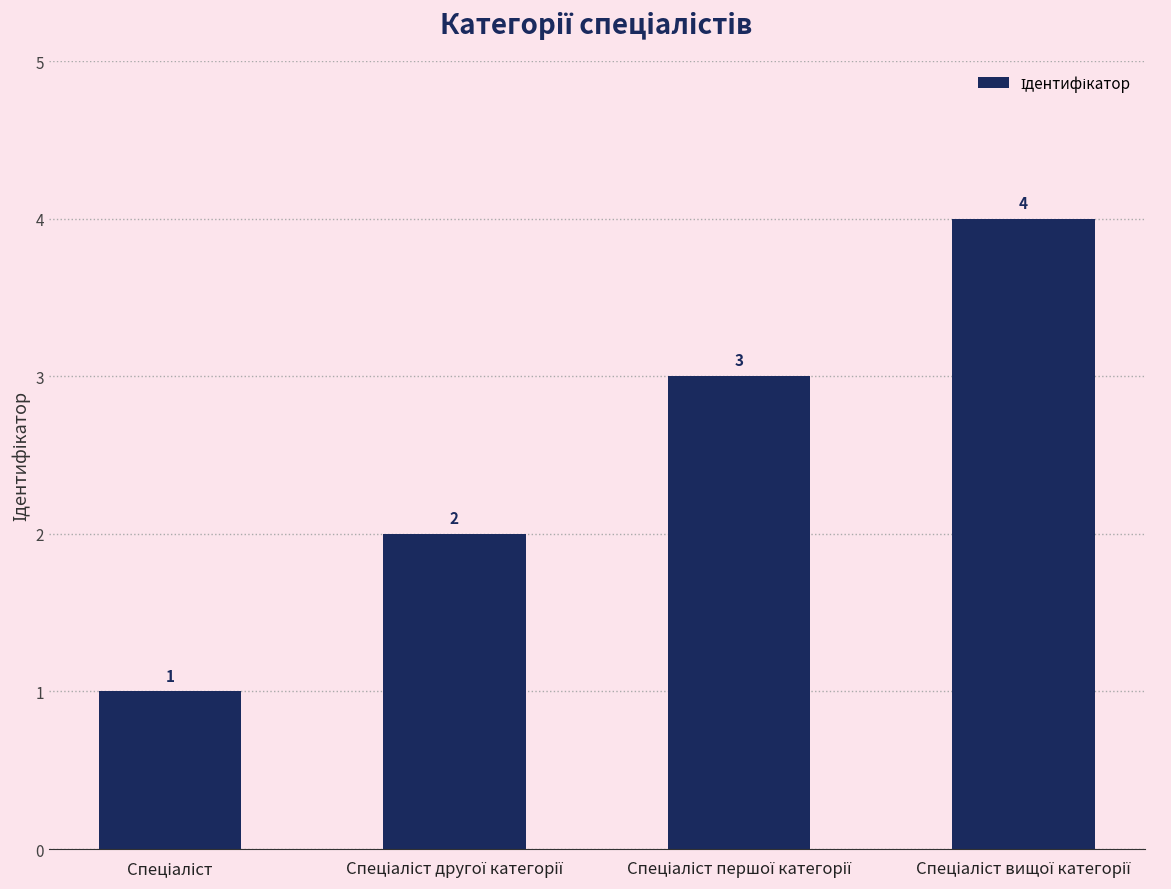

What is the greatest value displayed?

4